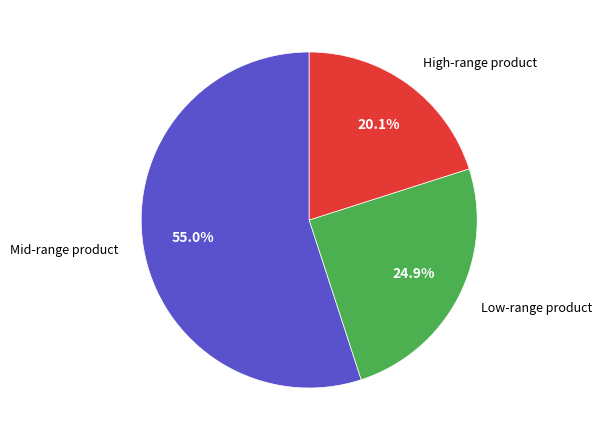

Is there any slice that represents more than half of the pie?

Yes